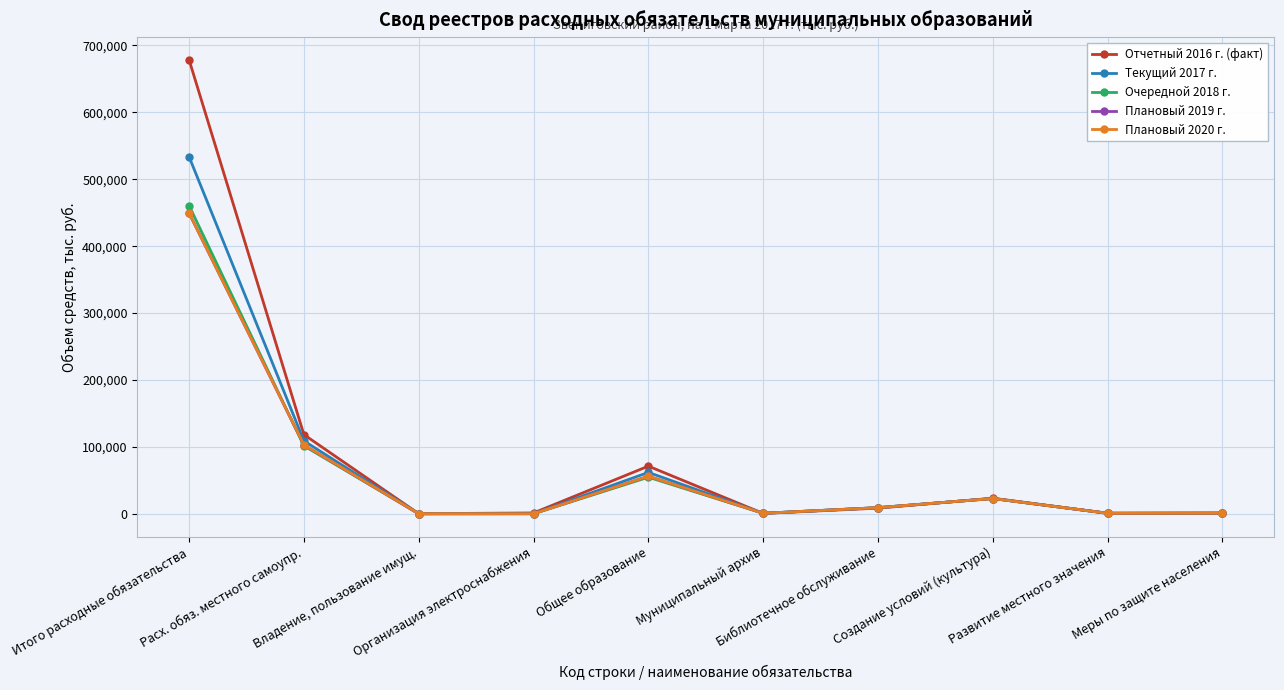

Between which two adjacent categories do Текущий 2017 г. and Отчетный 2016 г. (факт) first intersect?

Расх. обяз. местного самоупр. and Владение, пользование имущ.